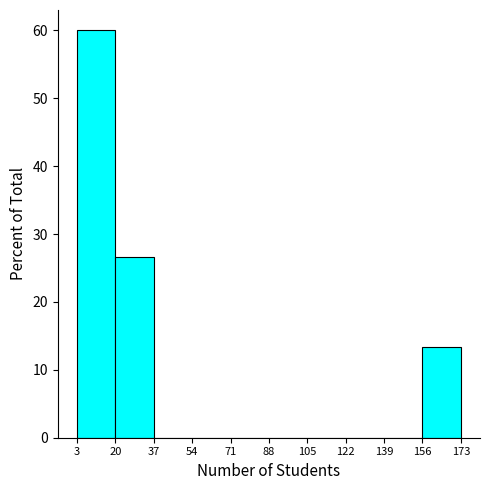

Reading left to right, transcribe this chart: for each bar, give the range it covers on the x-axis and its height. The values are not printed on the chart, so give them approximately, as read against the axis.

3 to 20: 60
20 to 37: 27
37 to 54: 0
54 to 71: 0
71 to 88: 0
88 to 105: 0
105 to 122: 0
122 to 139: 0
139 to 156: 0
156 to 173: 13